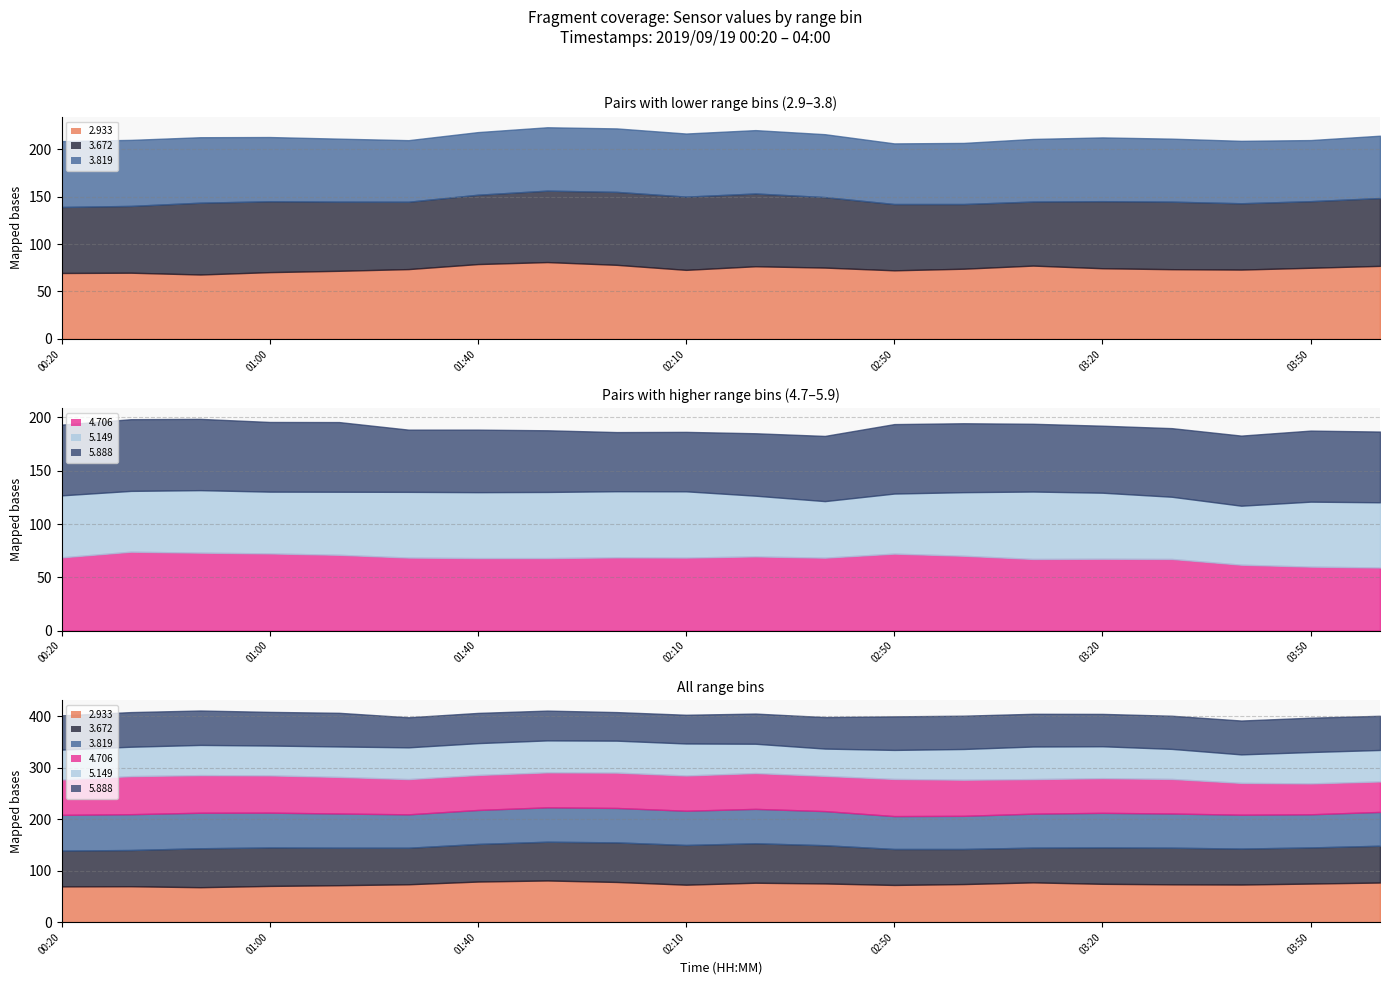

What is the label of the 18th point from the left?

2019/09/19 03:40